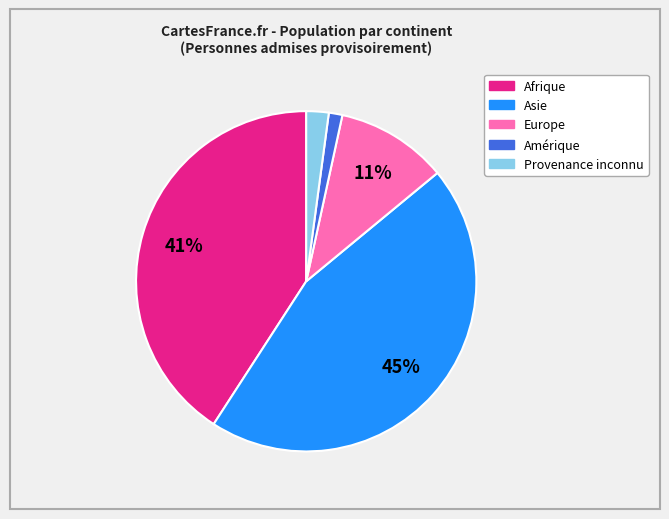

To the nearest percent, what is the average slice percentage?

20%